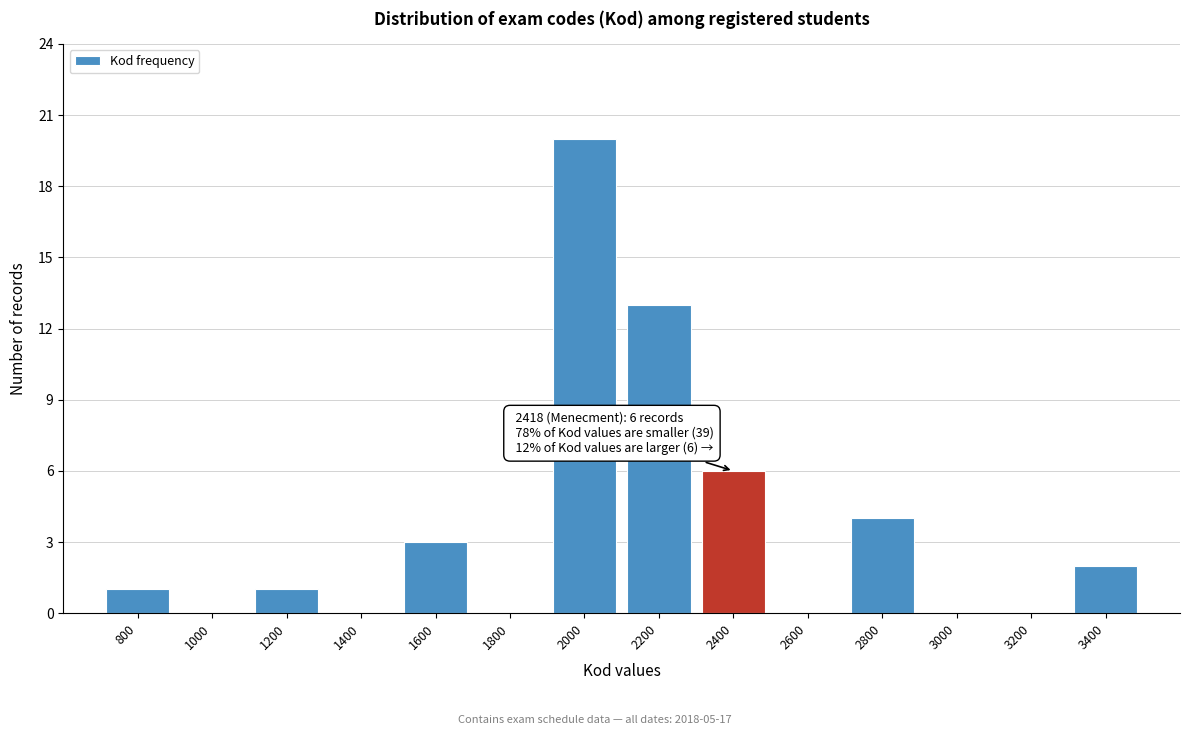

Reading left to right, what are all the values shown in this chart?

800=1	1000=0	1200=1	1400=0	1600=3	1800=0	2000=20	2200=13	2400=6	2600=0	2800=4	3000=0	3200=0	3400=2